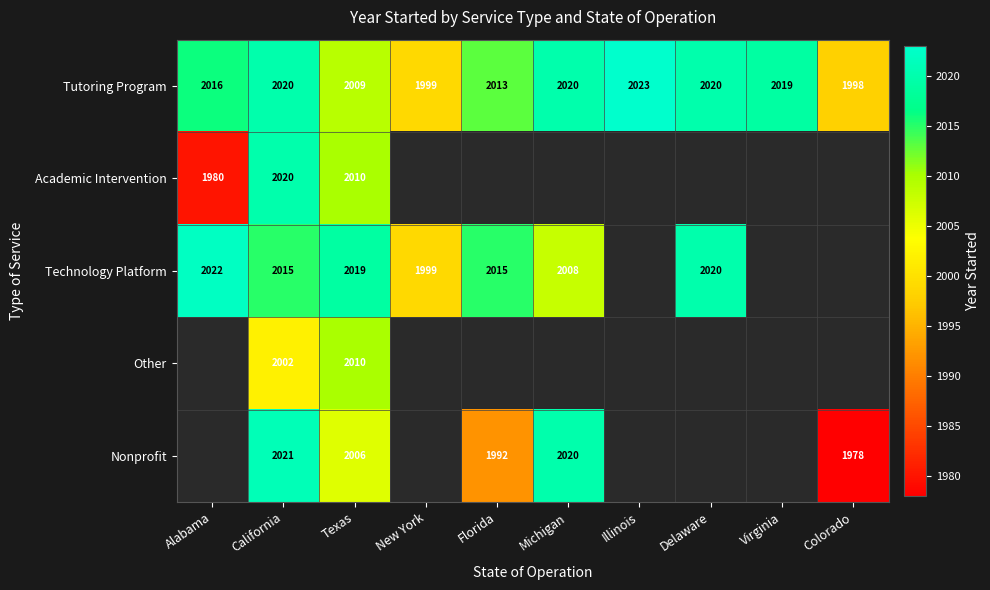

How many values in the Tutoring Program series are below 2019?

5